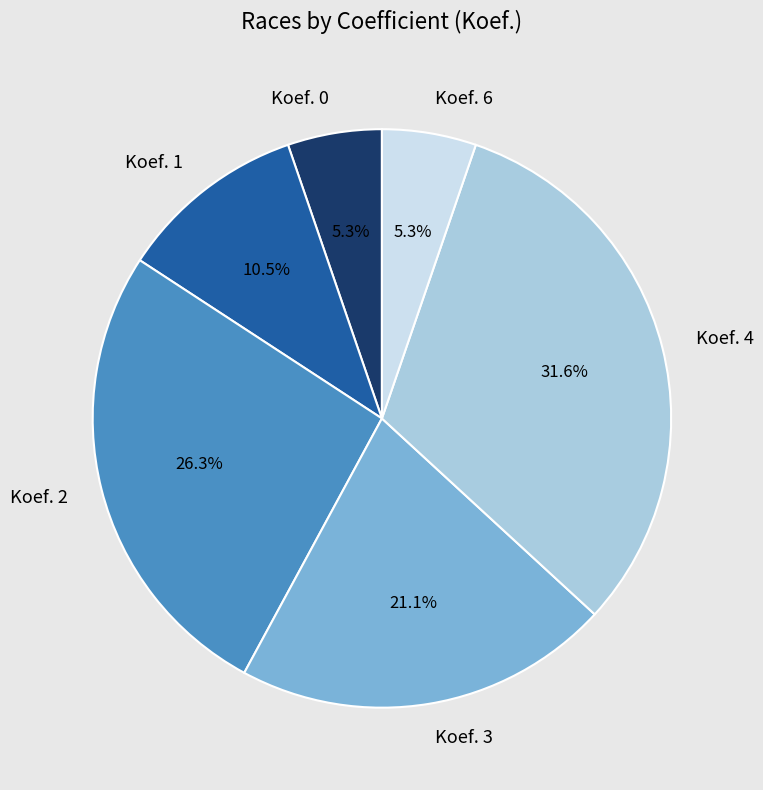

Which slice is the largest?

Koef. 4